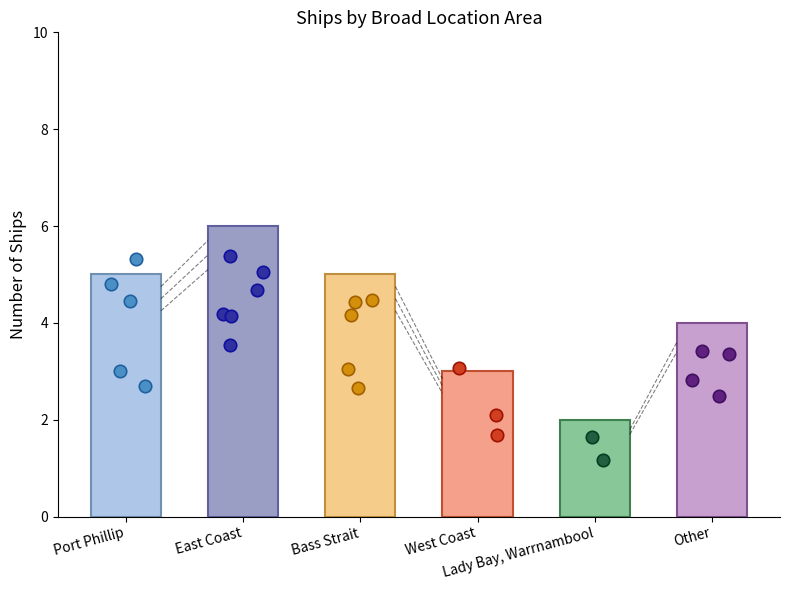

Which has a higher value, West Coast or East Coast?

East Coast